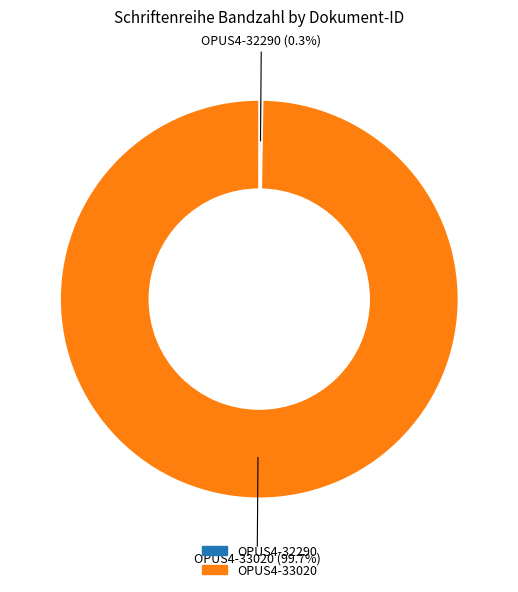

What percentage is the OPUS4-33020 slice, to the nearest percent?

100%